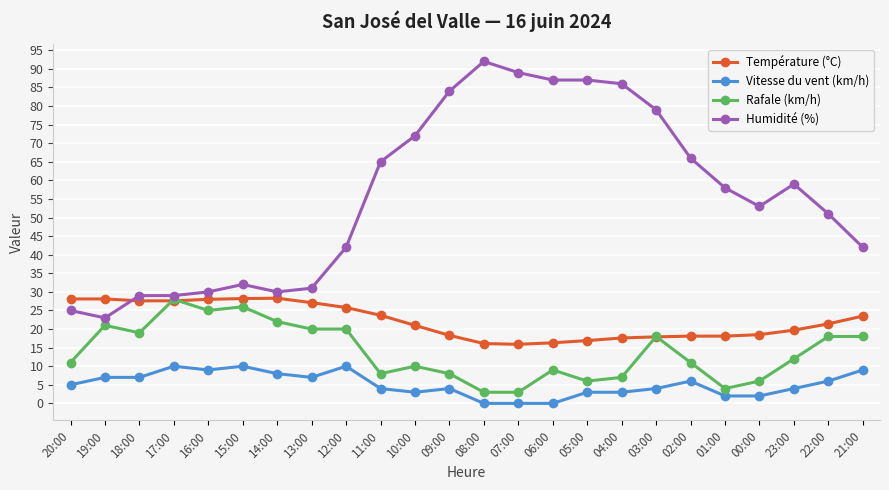

What is the total value across all series at 14:00?

88.3